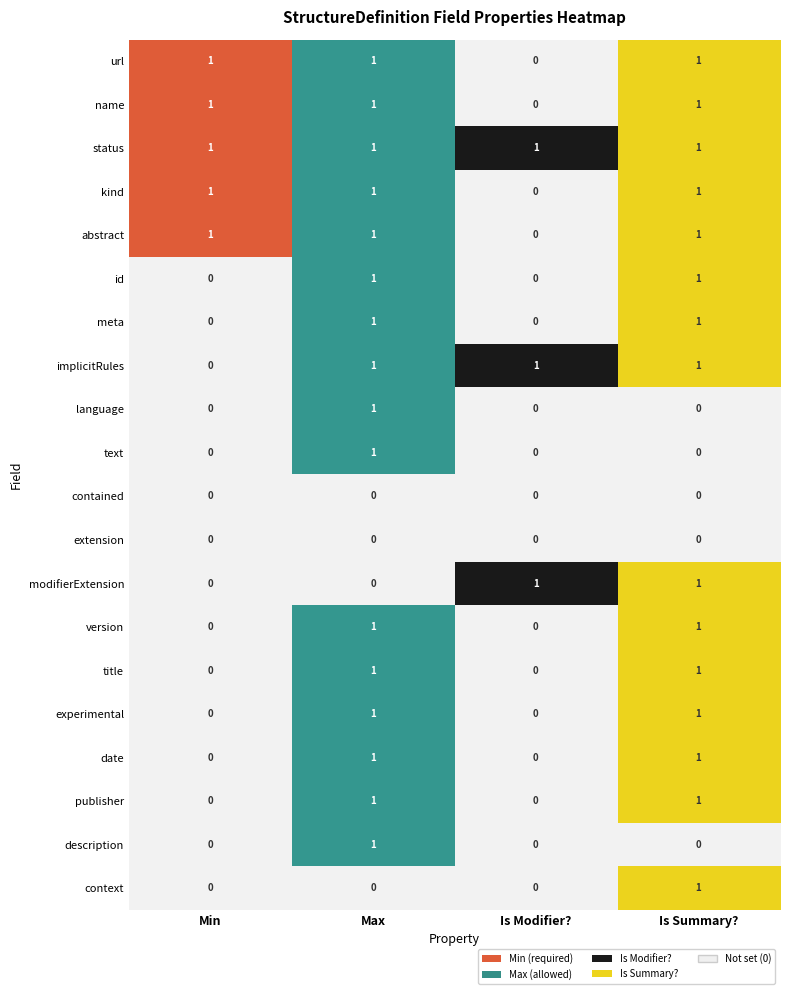

The StructureDefinition.status series shows 1 at 2. True or false?

True